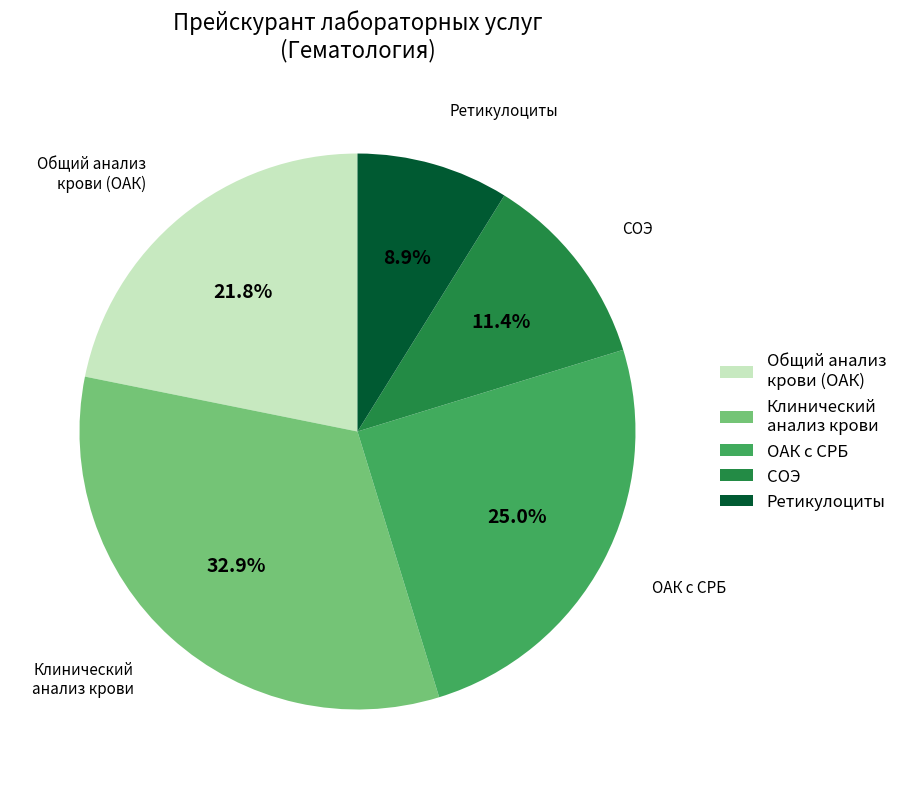

Which slice is the largest?

Клинический анализ крови